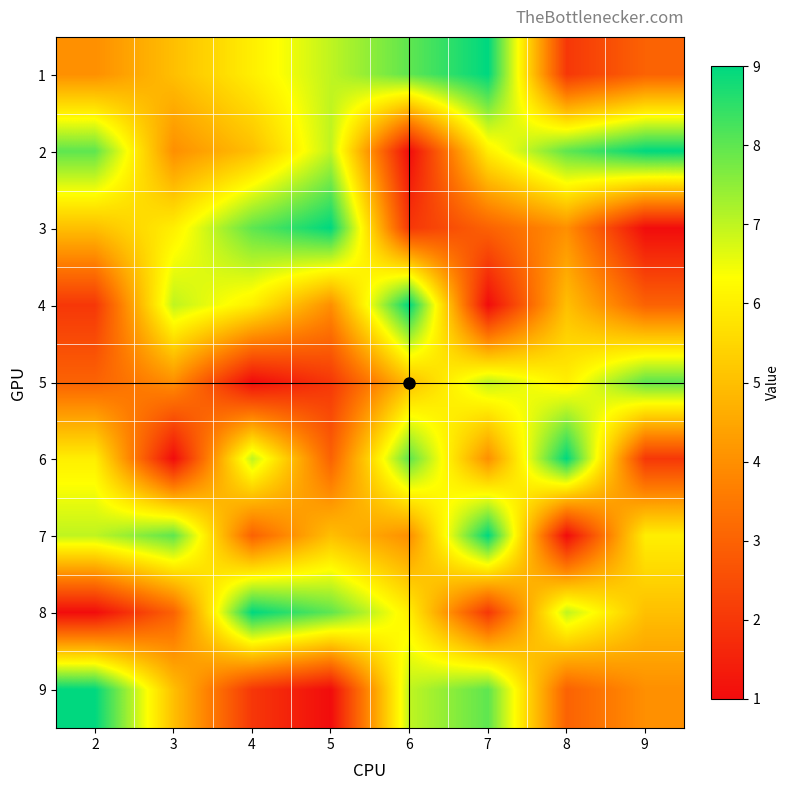

Reading right to left, extract all data points from this chart.

1: 9=3	8=2	7=9	6=8	5=7	4=6	3=5	2=4
2: 9=9	8=8	7=6	6=1	5=7	4=5	3=4	2=8
3: 9=1	8=4	7=3	6=2	5=9	4=8	3=6	2=5
4: 9=3	8=5	7=1	6=9	5=4	4=6	3=7	2=2
5: 9=8	8=6	7=7	6=5	5=2	4=1	3=4	2=3
6: 9=2	8=9	7=4	6=8	5=3	4=7	3=1	2=6
7: 9=6	8=1	7=9	6=4	5=5	4=3	3=8	2=7
8: 9=5	8=7	7=2	6=6	5=8	4=9	3=3	2=1
9: 9=4	8=3	7=8	6=7	5=1	4=2	3=5	2=9